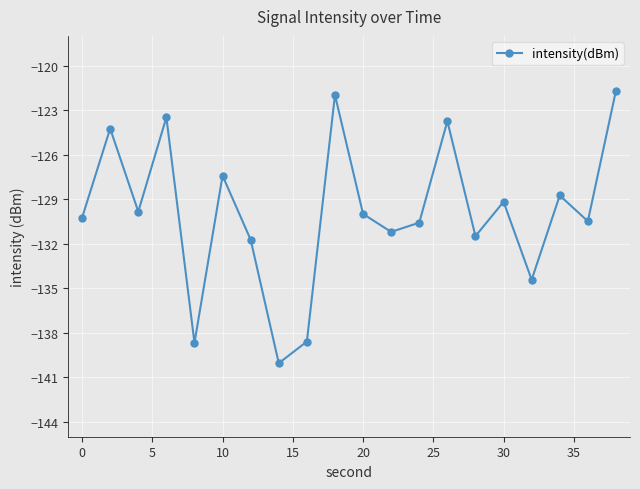

What is the average value?

-129.9